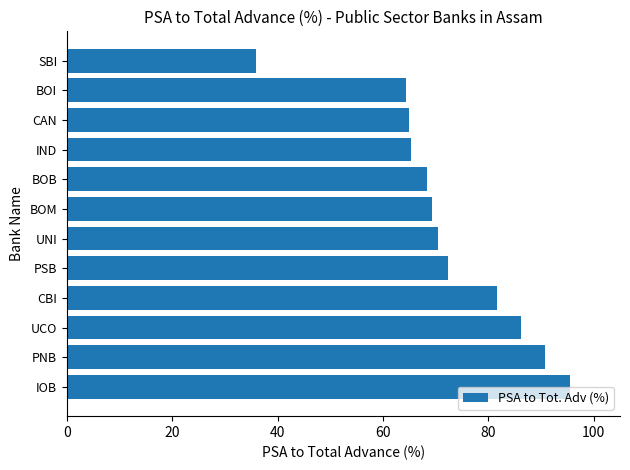

What is the change in value from BOM to SBI?

-33.4